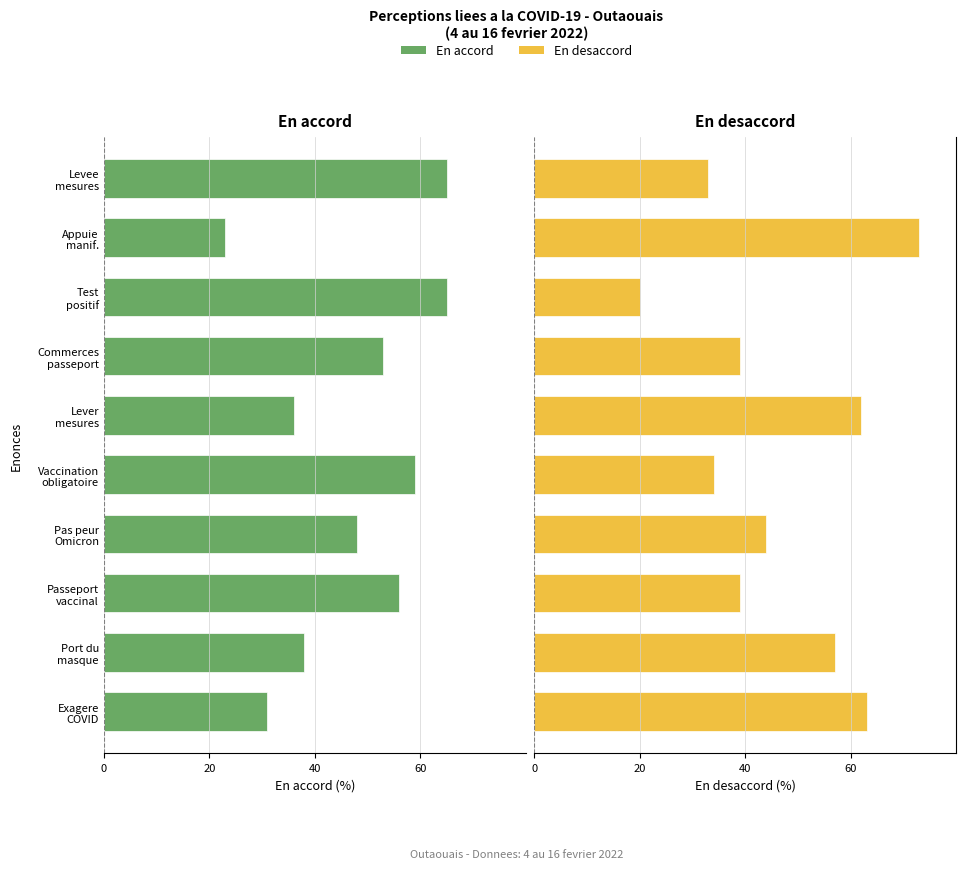

At Passeport vaccinal, list the series in order from largest to smallest.

En desaccord, En accord